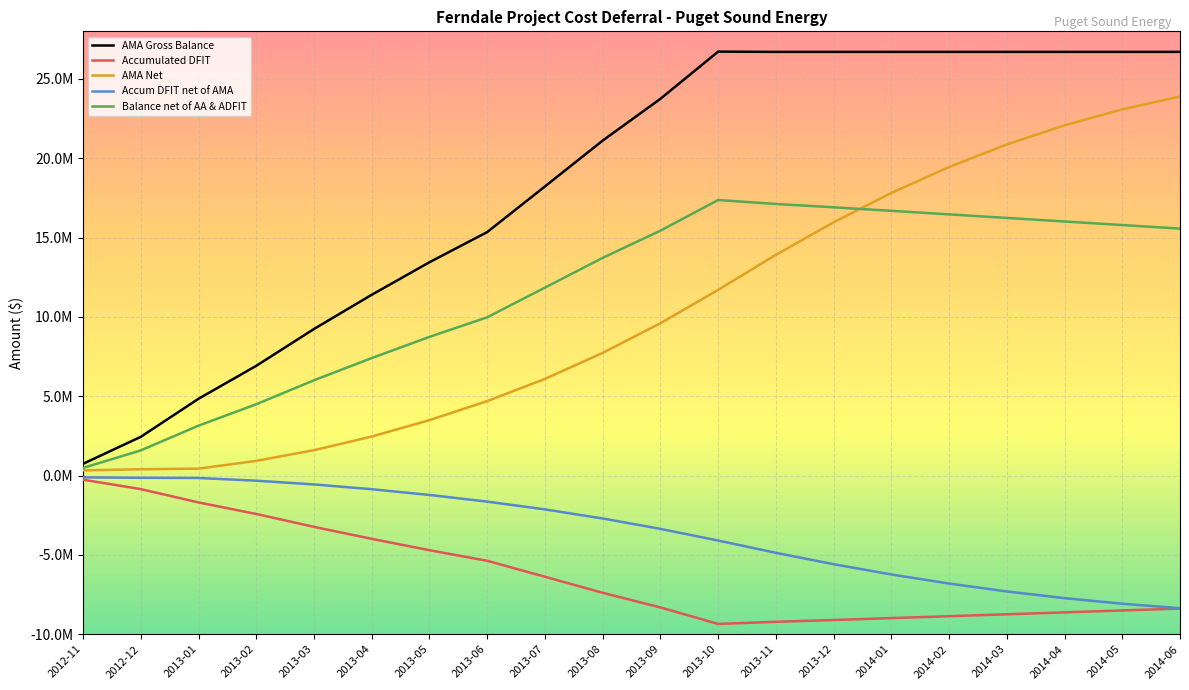

Is this an area chart (filled region under the line)?

No